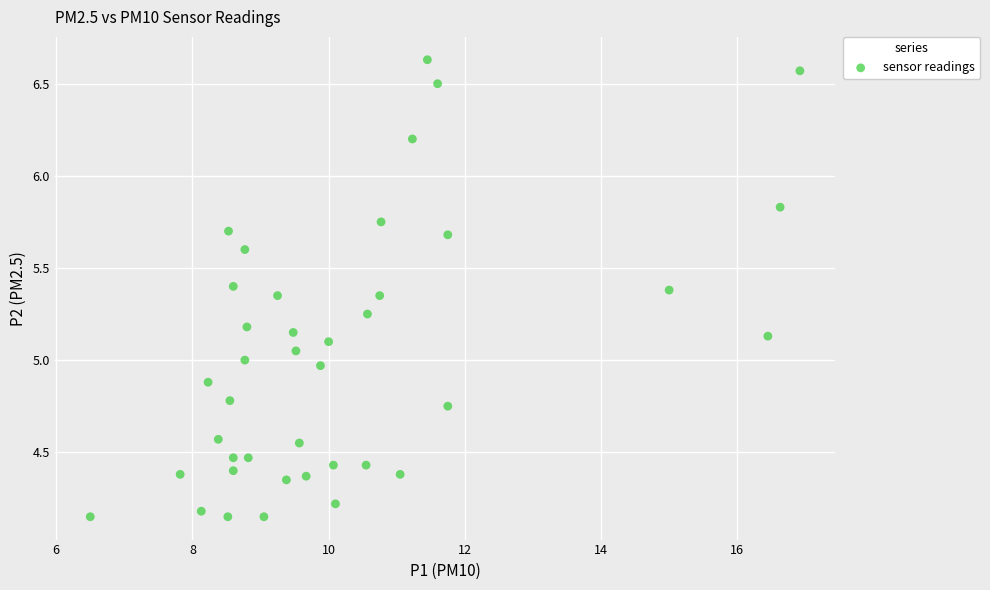

What is the range of Y values (max minus min)?

2.5